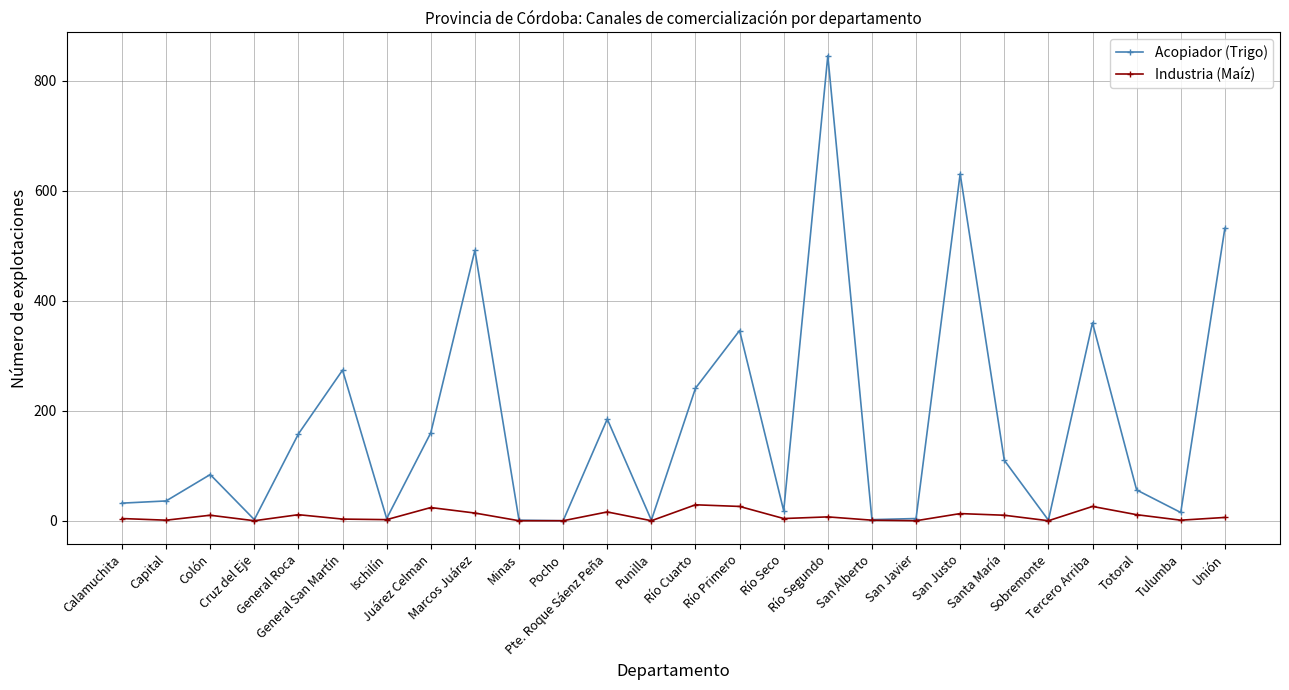

The value of Acopiador (Trigo) at San Justo is 1032. True or false?

False